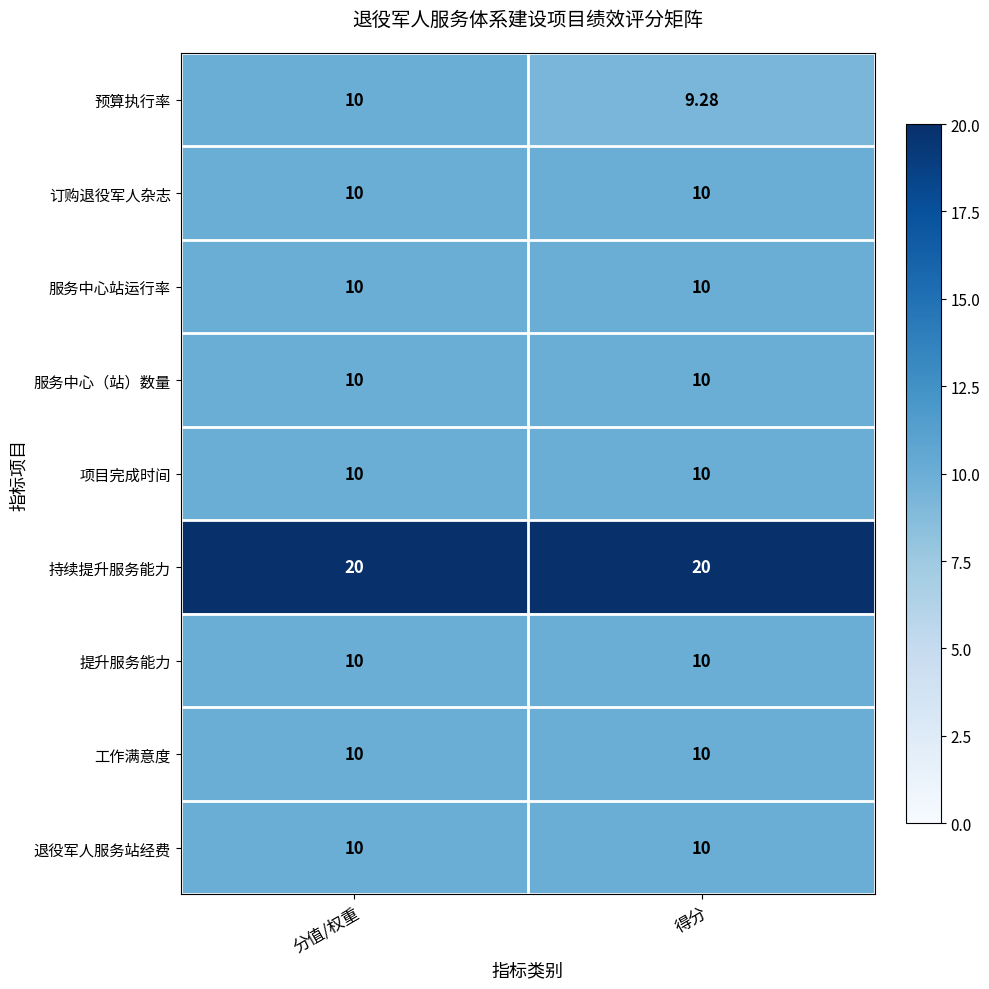

Between 分值/权重 and 得分, which series saw the biggest shift?

预算执行率